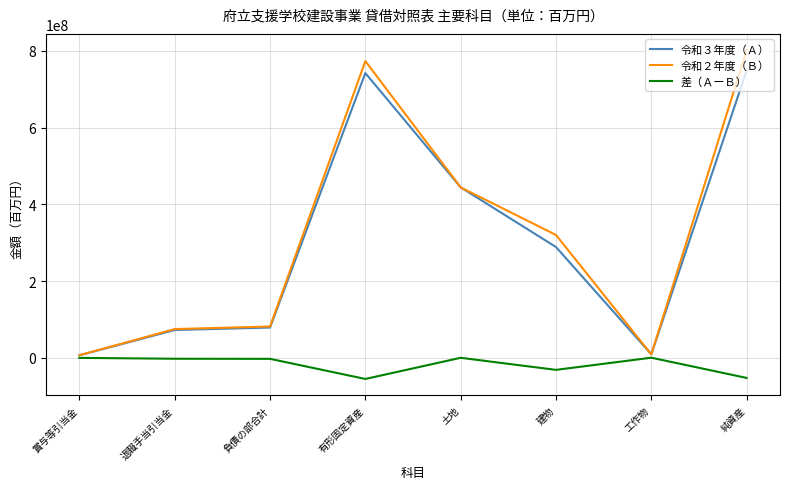

The value of 令和３年度（Ａ） at 退職手当引当金 is 72428682. True or false?

True